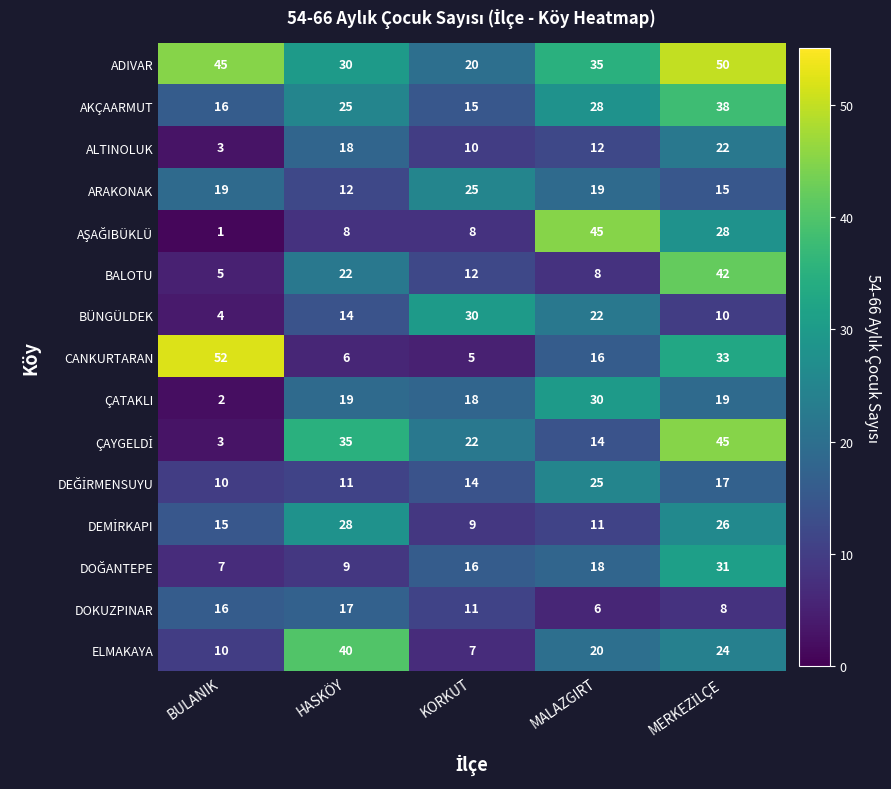

What is the difference between the DOKUZPINAR values at HASKÖY and KORKUT?

6